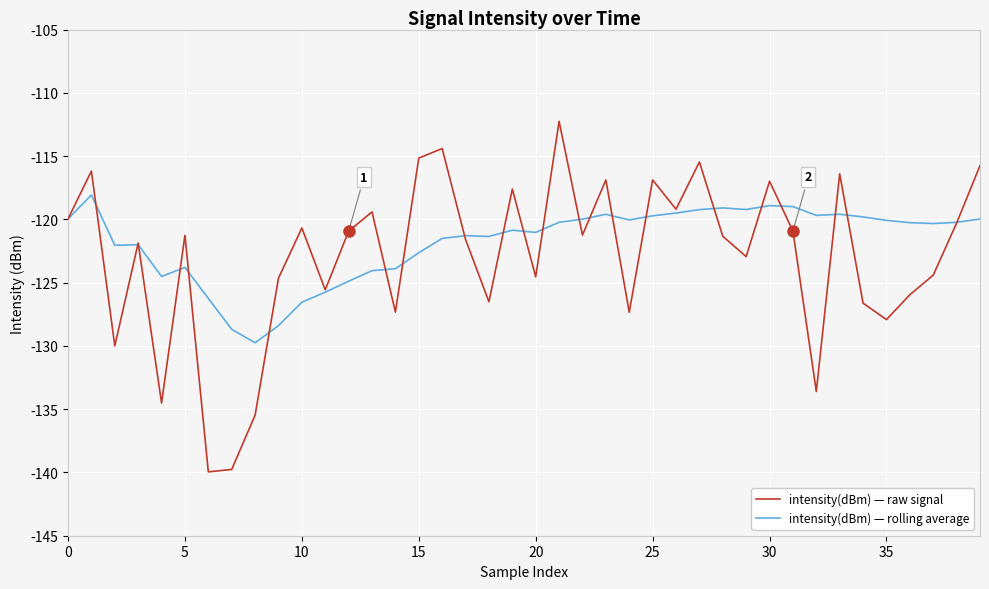

What is the highest value of the intensity(dBm) — rolling average series?

-118.1